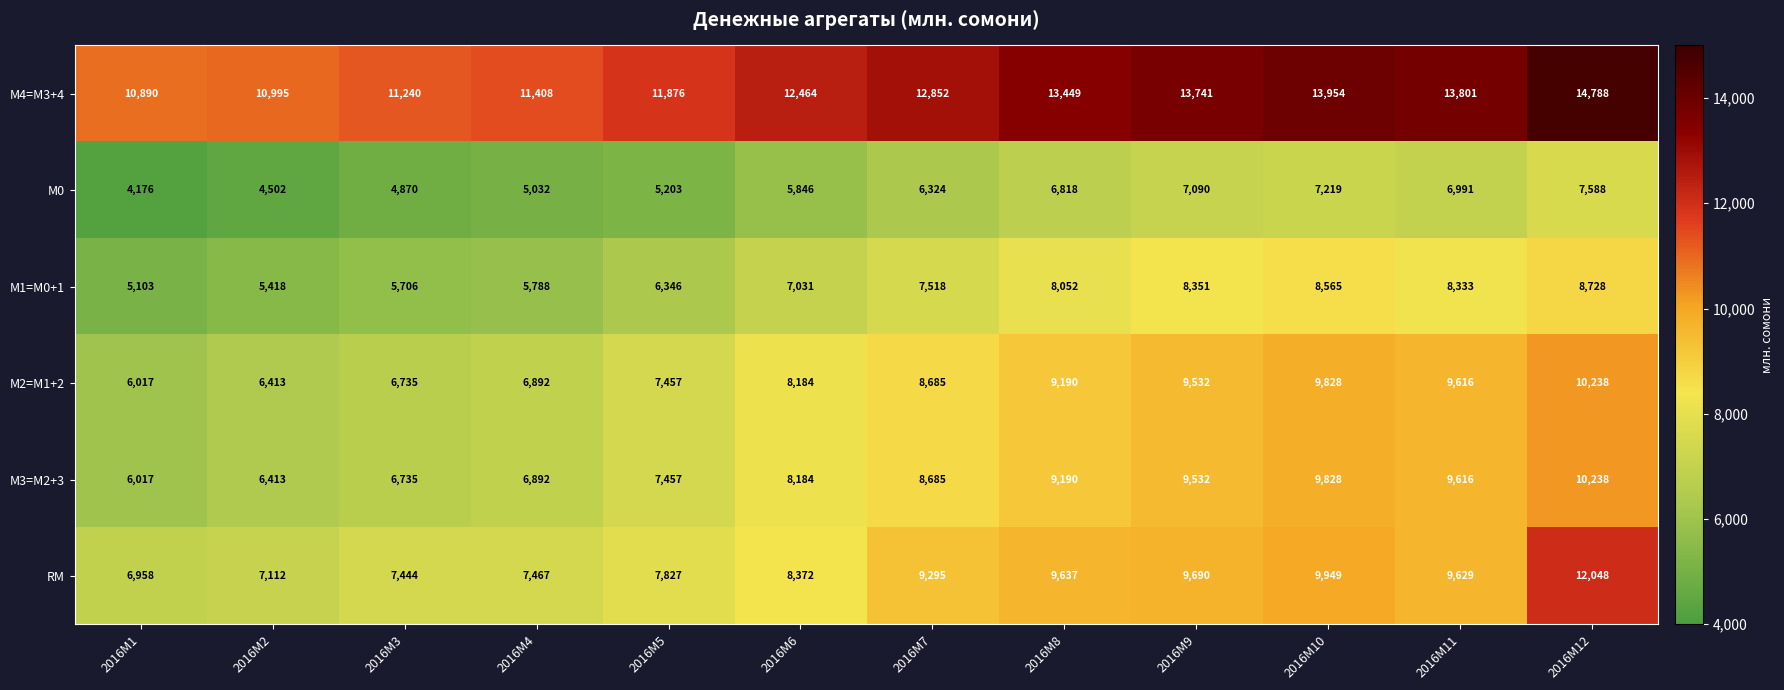

Which series changed the most between 2016M9 and 2016M12?

RM